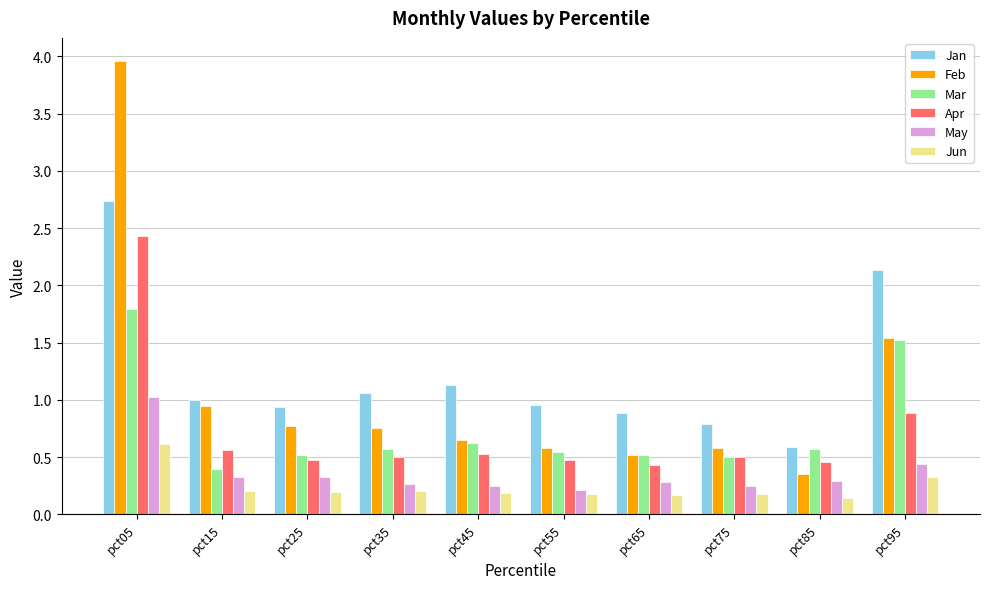

Which series has the largest range (max minus min)?

Feb